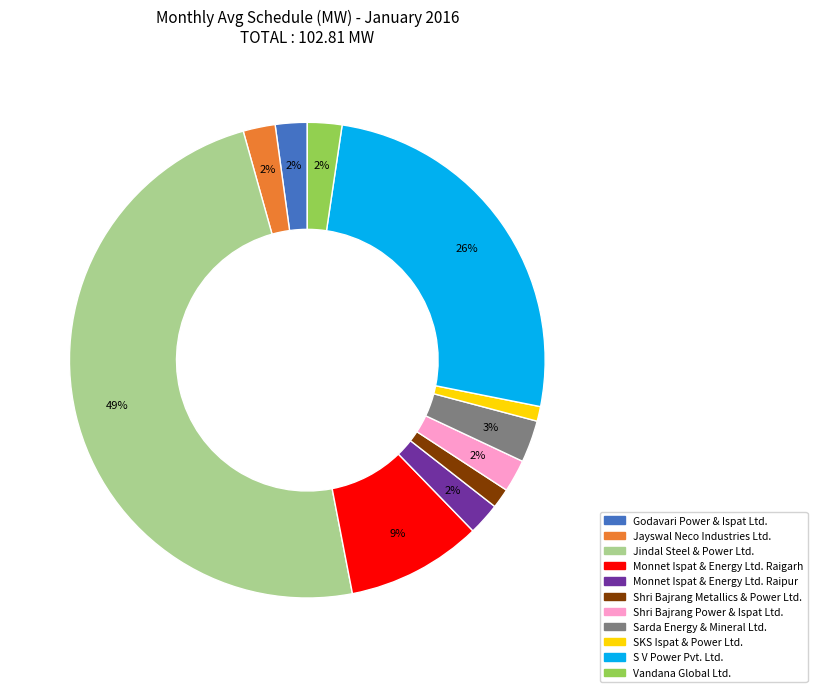

How many segments does this pie chart have?

11